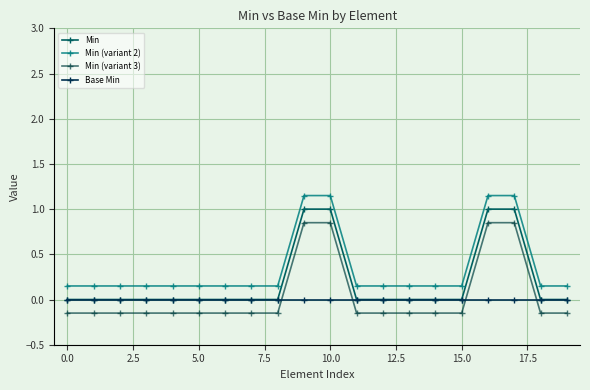

What is the value of the Min (variant 2) point at the 2nd from the left?

0.1